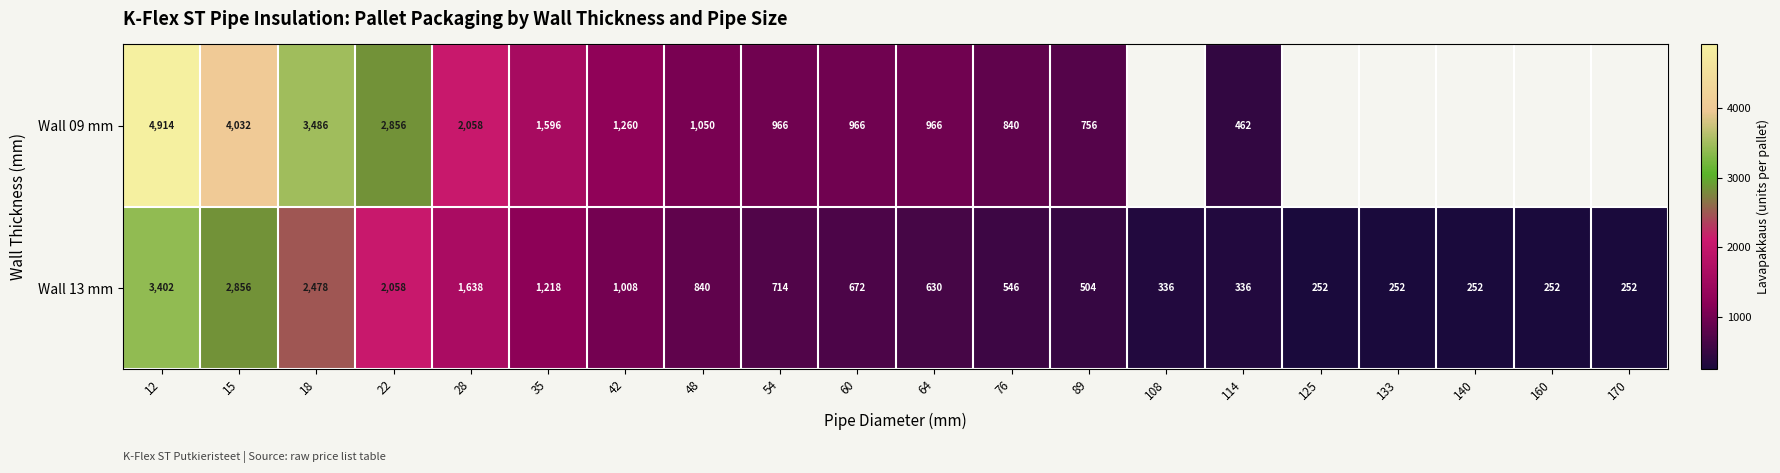

True or false: Wall 09 mm has a value of 4760 at 18.

False